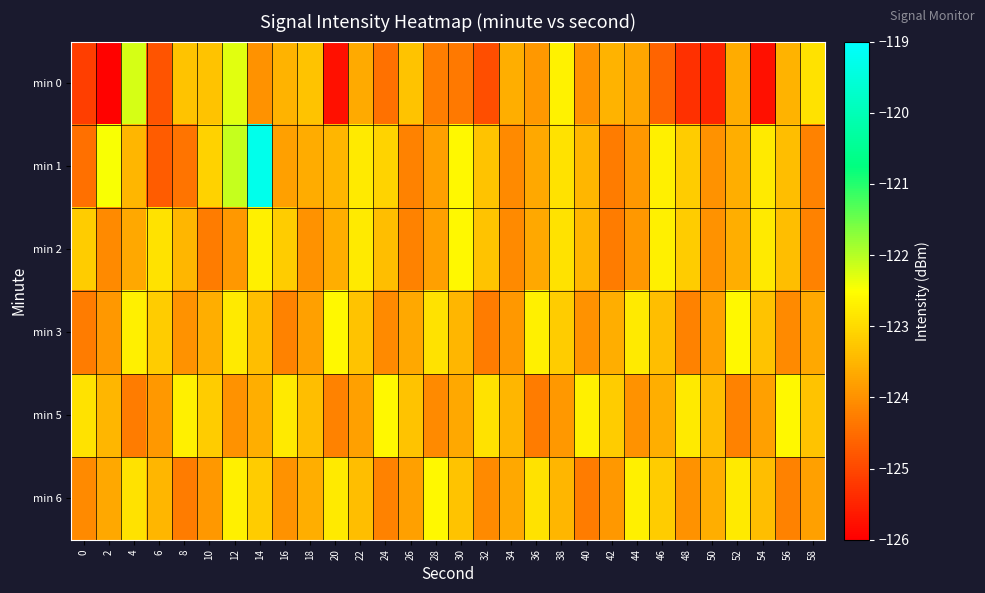

At 8, list the series in order from largest to smallest.

min 5, min 0, min 2, min 3, min 6, min 1